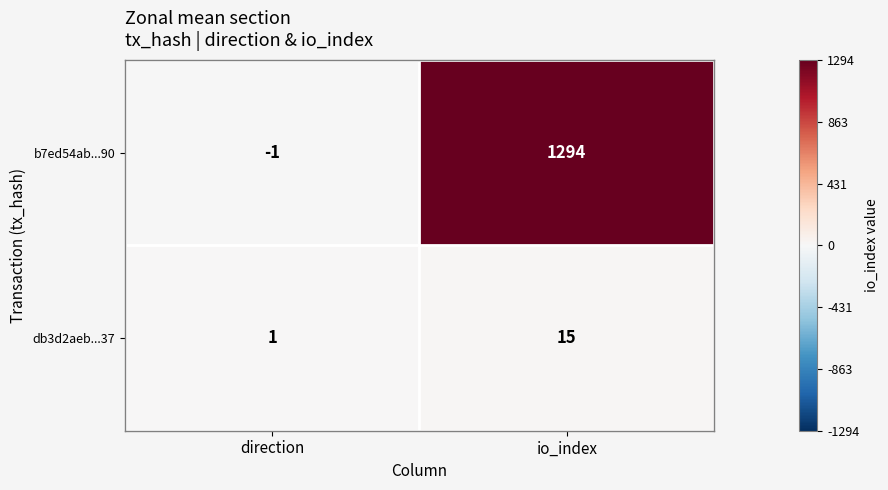

Which series has the largest range (max minus min)?

b7ed54ab...90